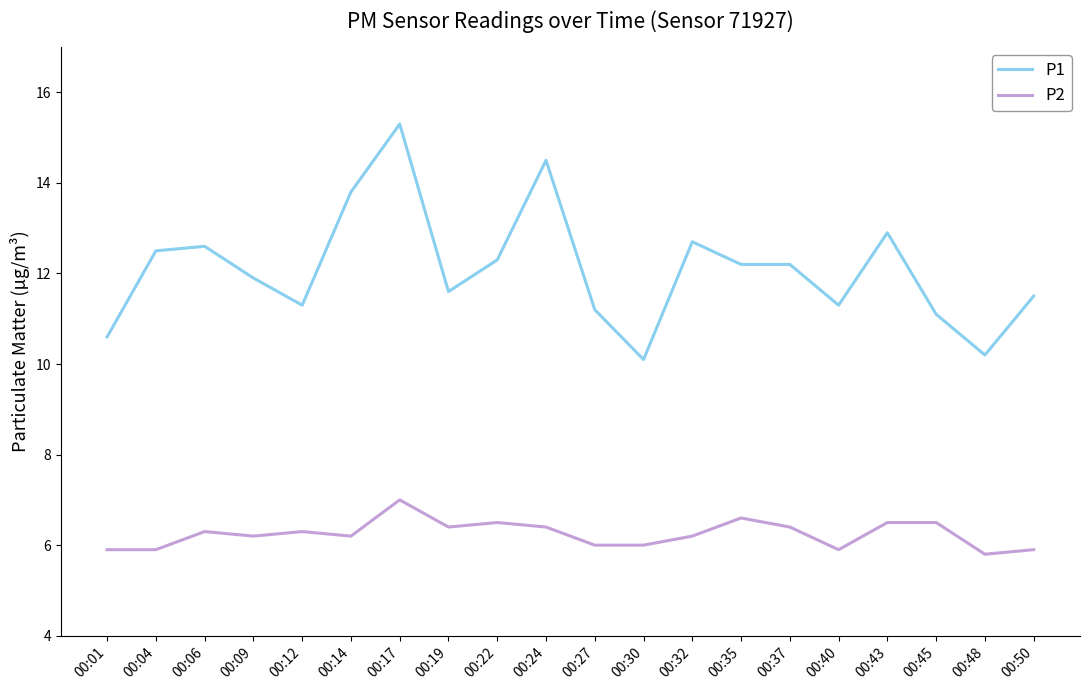

What is the difference between the P2 values at 00:06 and 00:50?

0.4